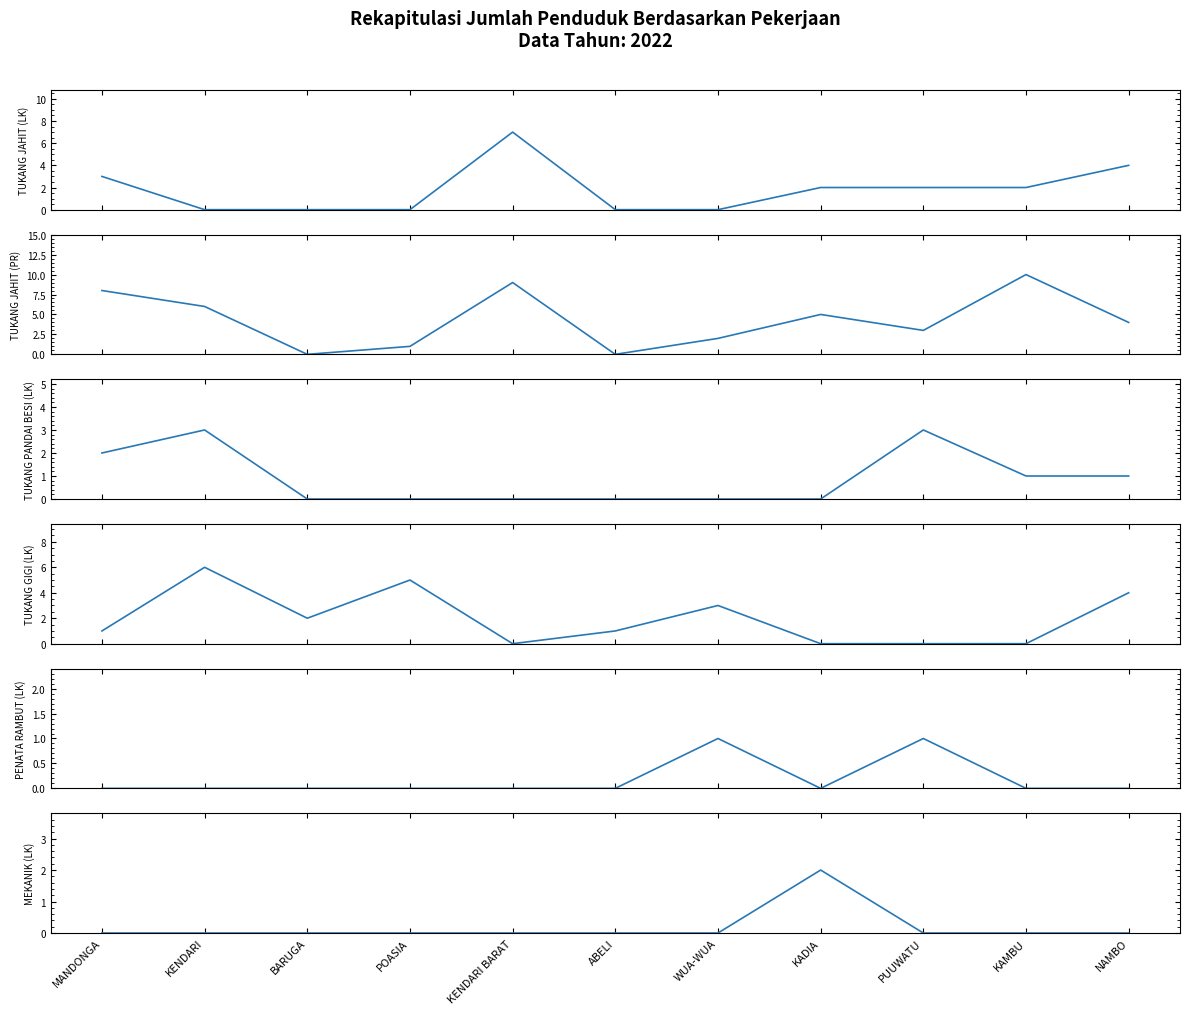

True or false: TUKANG JAHIT (PR) and TUKANG JAHIT (LK) cross at least once.

False